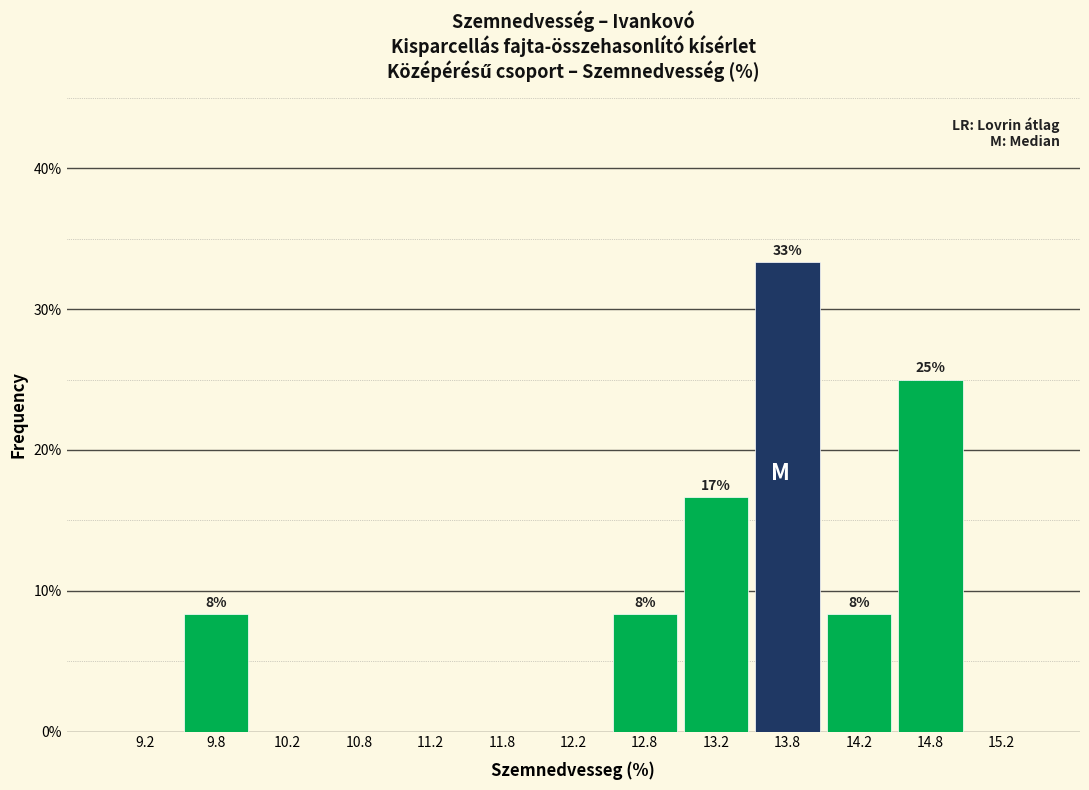

Over which range of the x-axis is the bar tallest?

13.5 to 14.0